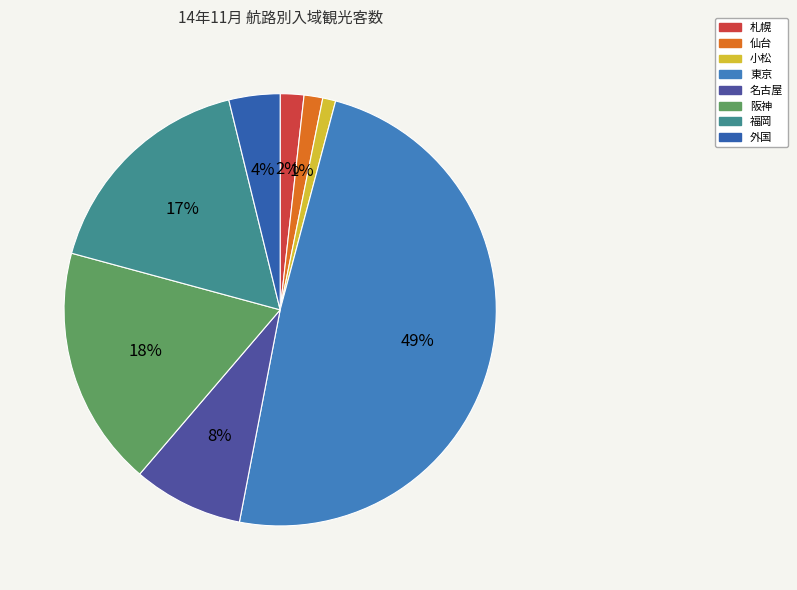

How much of the chart is everything except 札幌?

98.2%